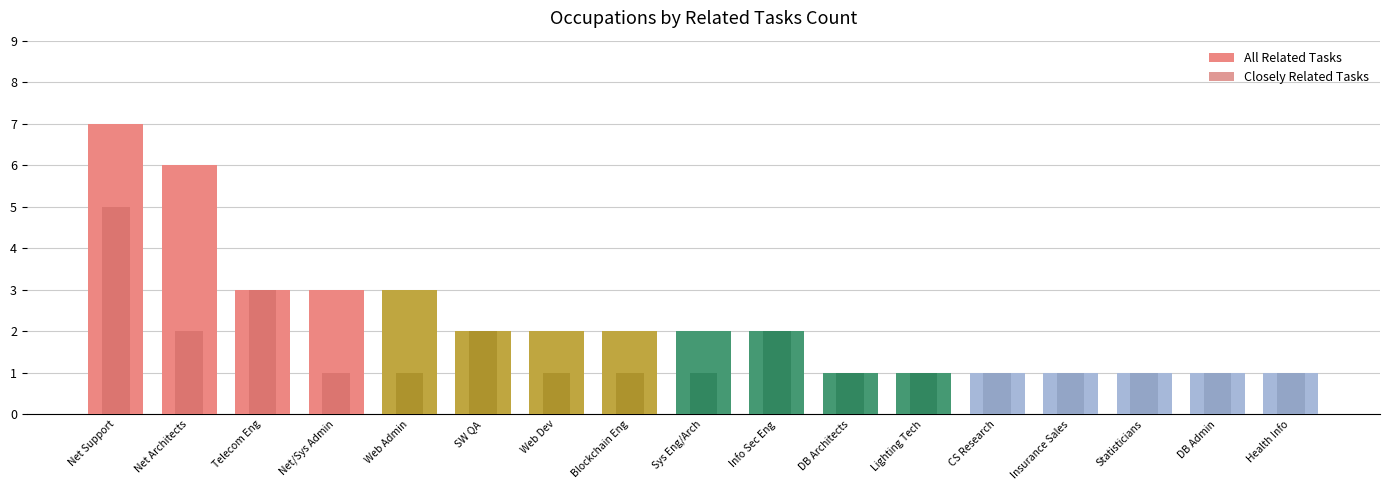

Reading left to right, what are all the values shown in this chart?

All Related Tasks: Net Support=7	Net Architects=6	Telecom Eng=3	Net/Sys Admin=3	Web Admin=3	SW QA=2	Web Dev=2	Blockchain Eng=2	Sys Eng/Arch=2	Info Sec Eng=2	DB Architects=1	Lighting Tech=1	CS Research=1	Insurance Sales=1	Statisticians=1	DB Admin=1	Health Info=1
Closely Related Tasks: Net Support=5	Net Architects=2	Telecom Eng=3	Net/Sys Admin=1	Web Admin=1	SW QA=2	Web Dev=1	Blockchain Eng=1	Sys Eng/Arch=1	Info Sec Eng=2	DB Architects=1	Lighting Tech=1	CS Research=1	Insurance Sales=1	Statisticians=1	DB Admin=1	Health Info=1